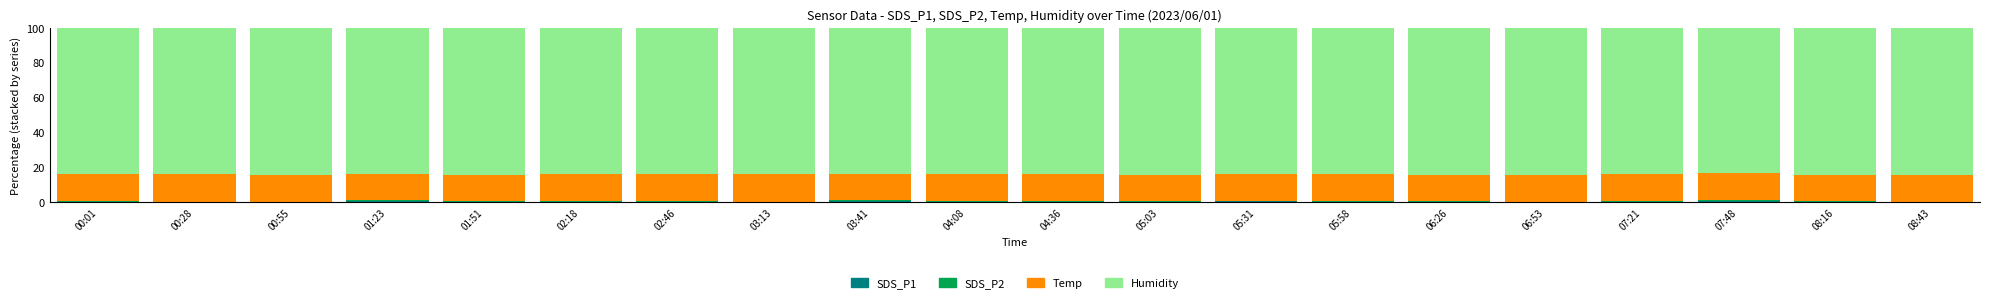

Are the bars grouped side by side (vs. stacked)?

No